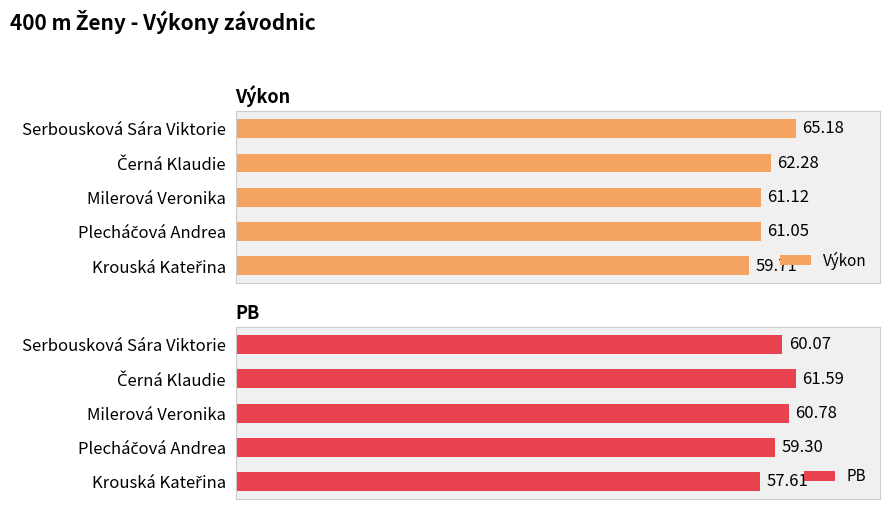

Reading left to right, list all the values displayed in this chart.

Výkon: 59.7	61.0	61.1	62.3	65.2
PB: 57.6	59.3	60.8	61.6	60.1